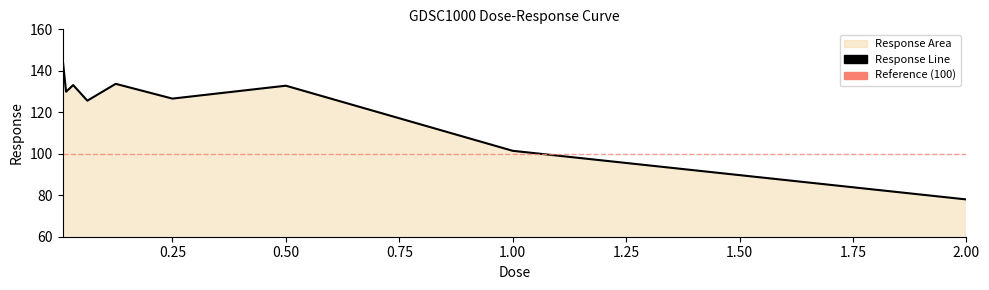

What is the greatest value displayed?

146.3